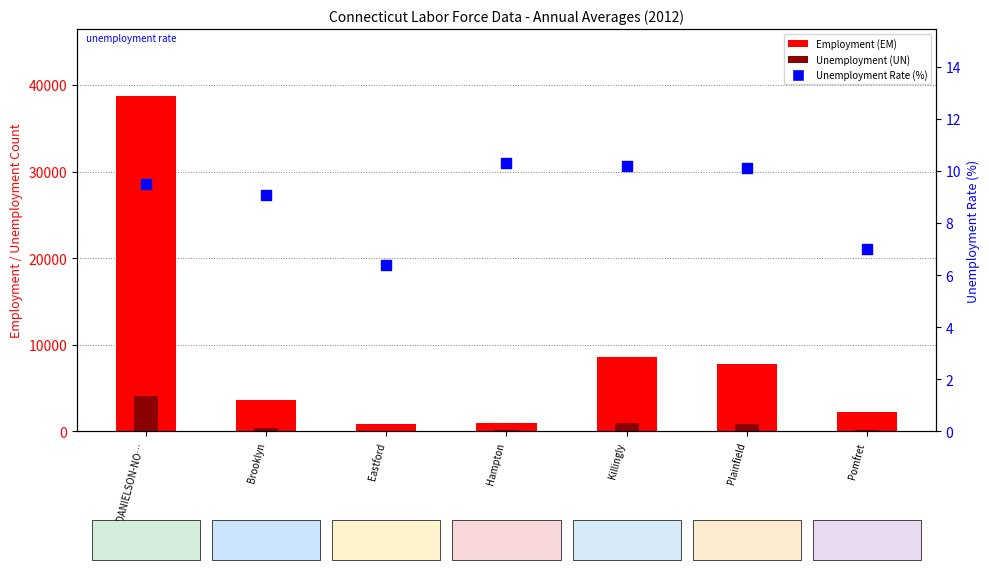

At how many categories does at least one series exceed 27764?

1